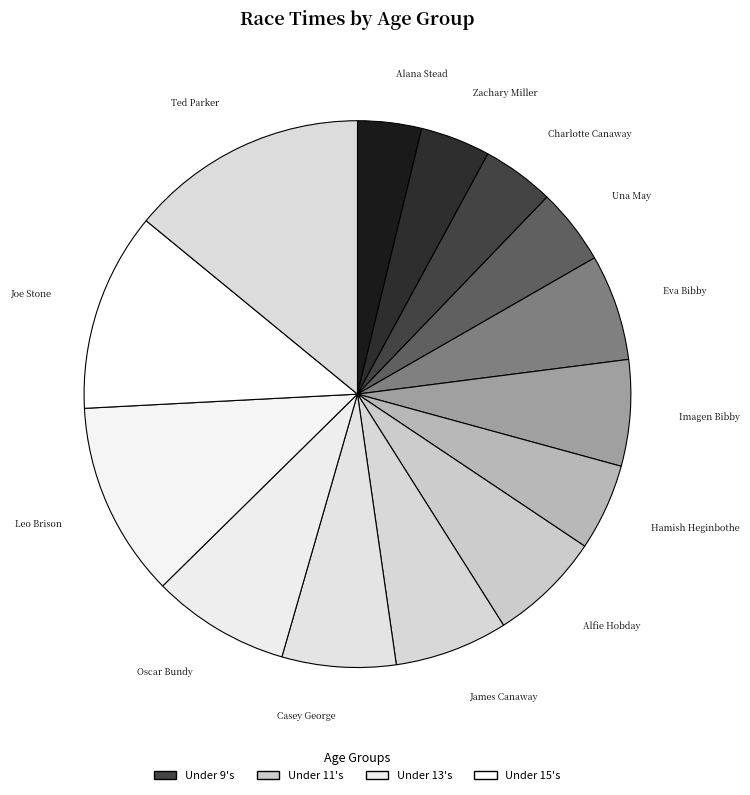

Do Alfie Hobday and Una May together represent more than half of the pie?

No